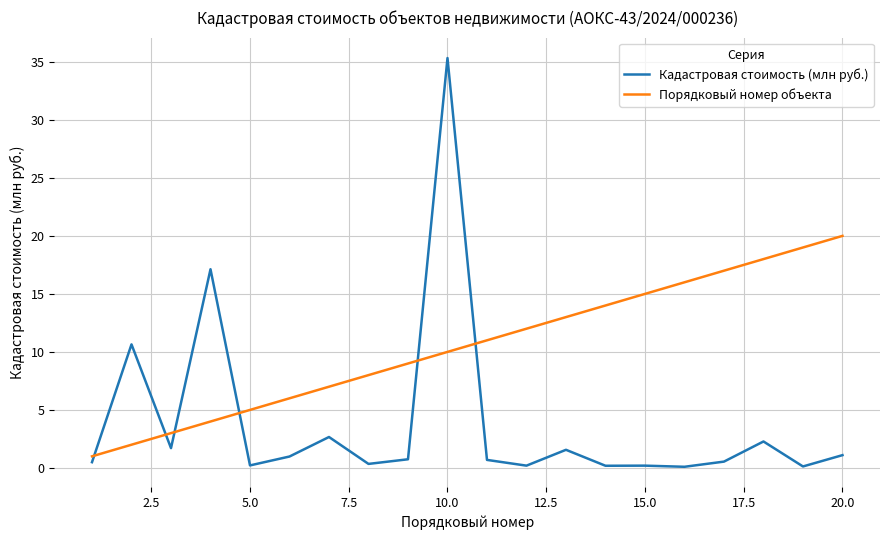

How many distinct data groups are displayed?

2